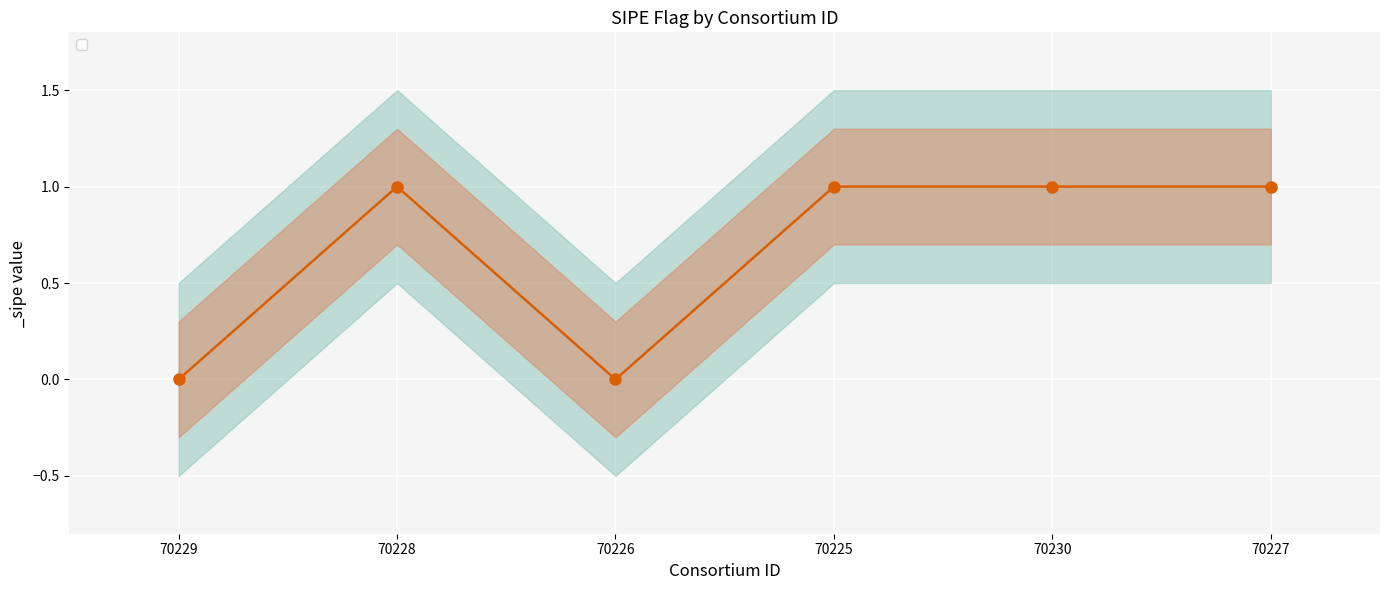

What is the difference between the maximum and minimum values?

1